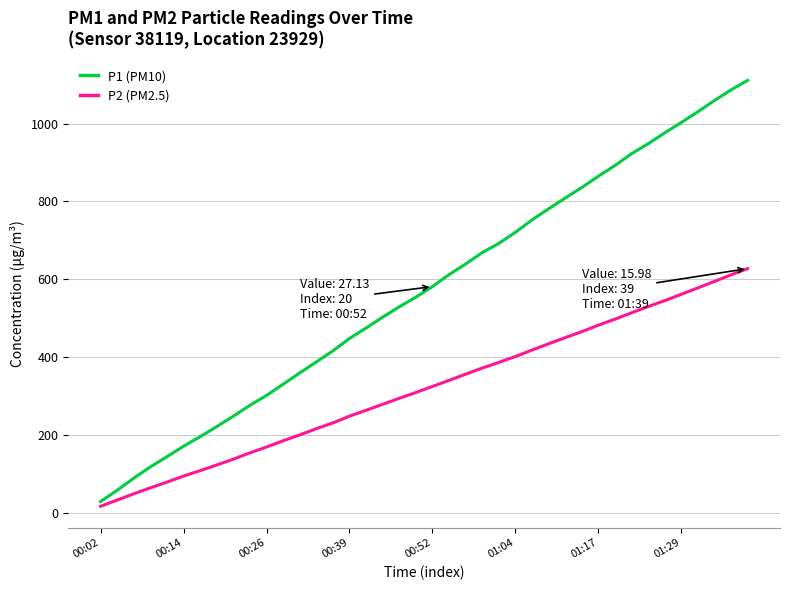

Which series has the largest total across all categories?

P1 (PM10)